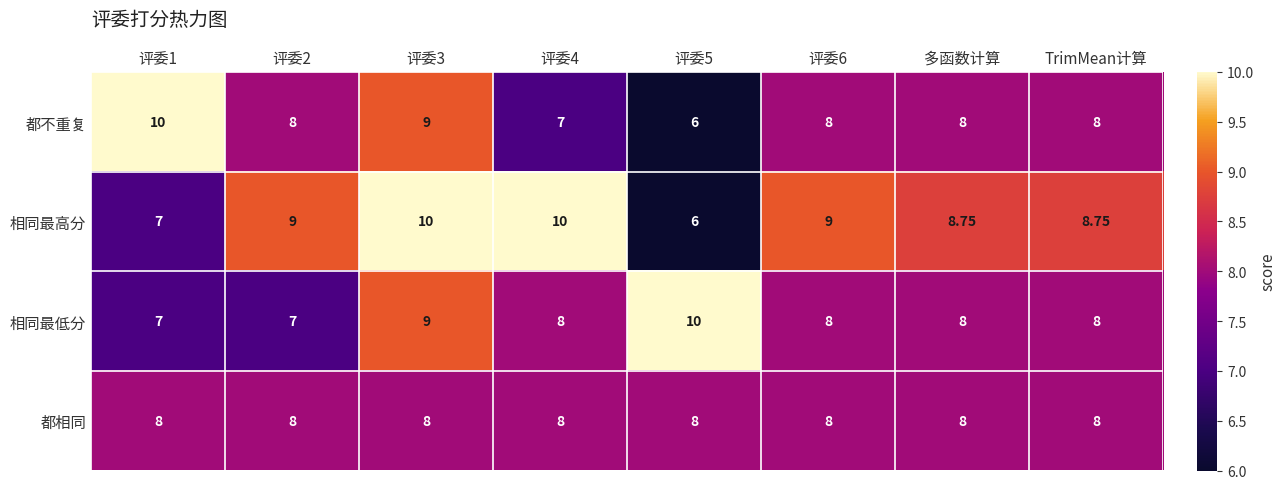

What is the total value across all series at 评委3?

36.0